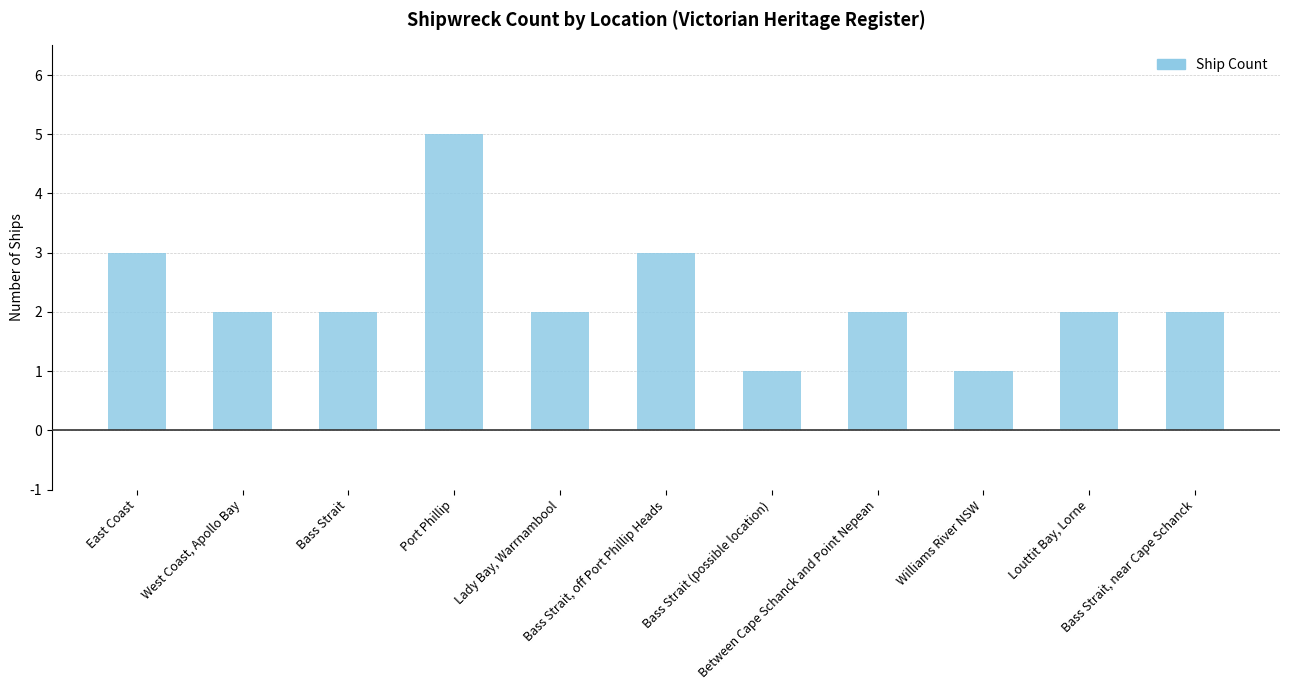

What is the value of the 9th bar from the left?

1